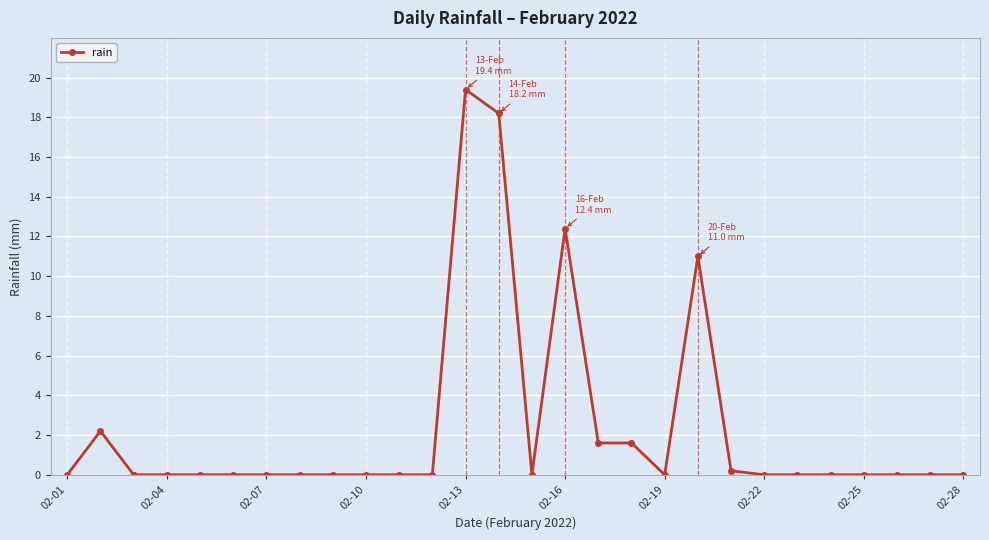

What is the maximum value shown in the chart?

19.4